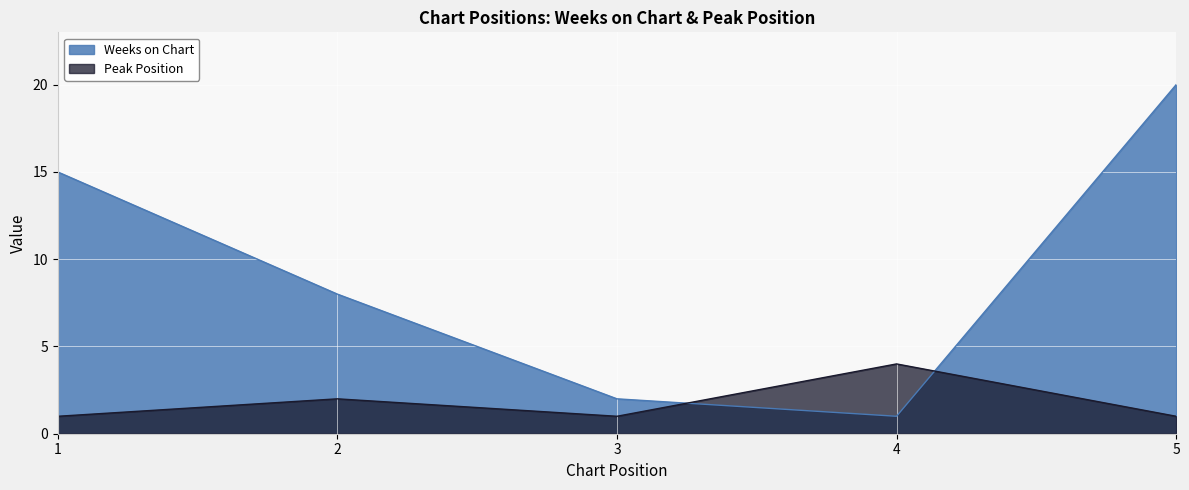

What is the maximum value shown in the chart?

20